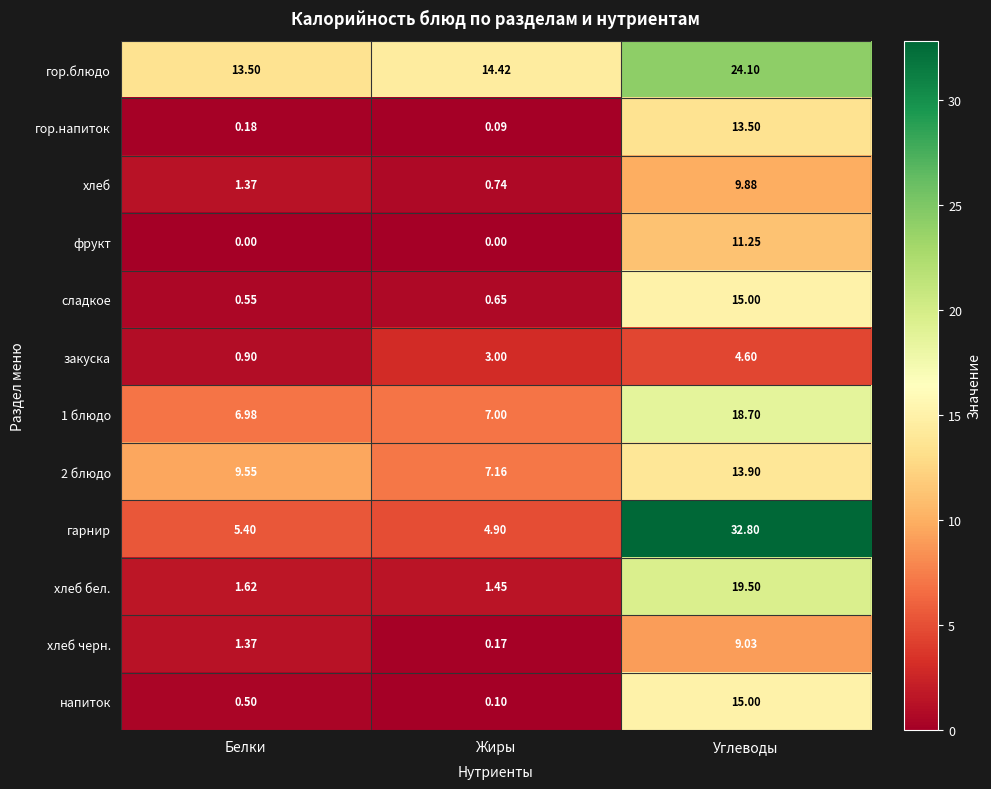

Between Жиры and Углеводы, which series saw the biggest shift?

гарнир